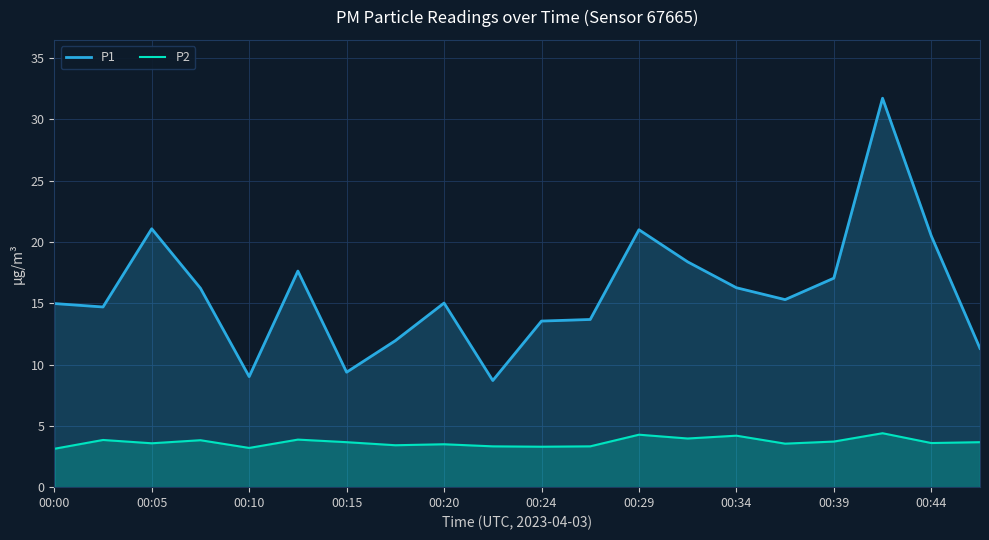

True or false: P1 has a value of 13.1 at 00:44.

False